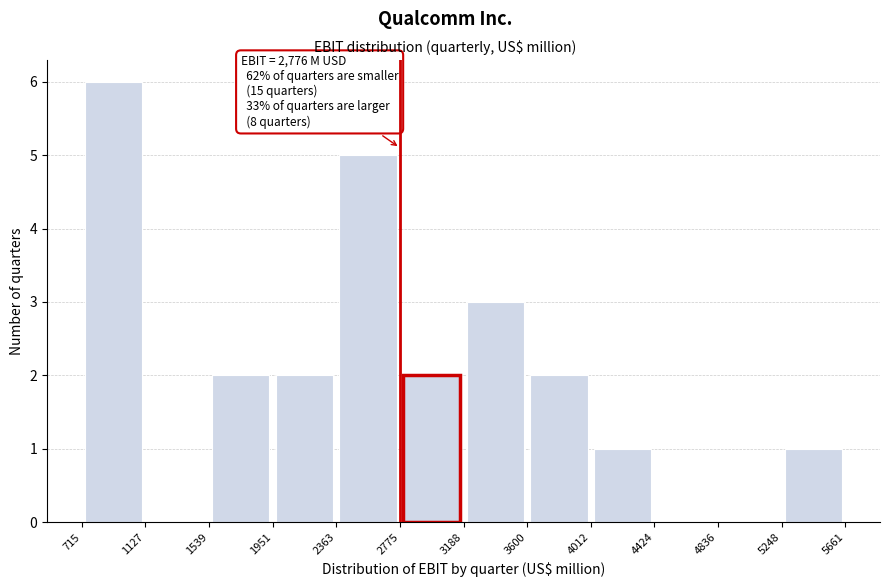

Which range on the x-axis has the tallest bar?

715 to 1127